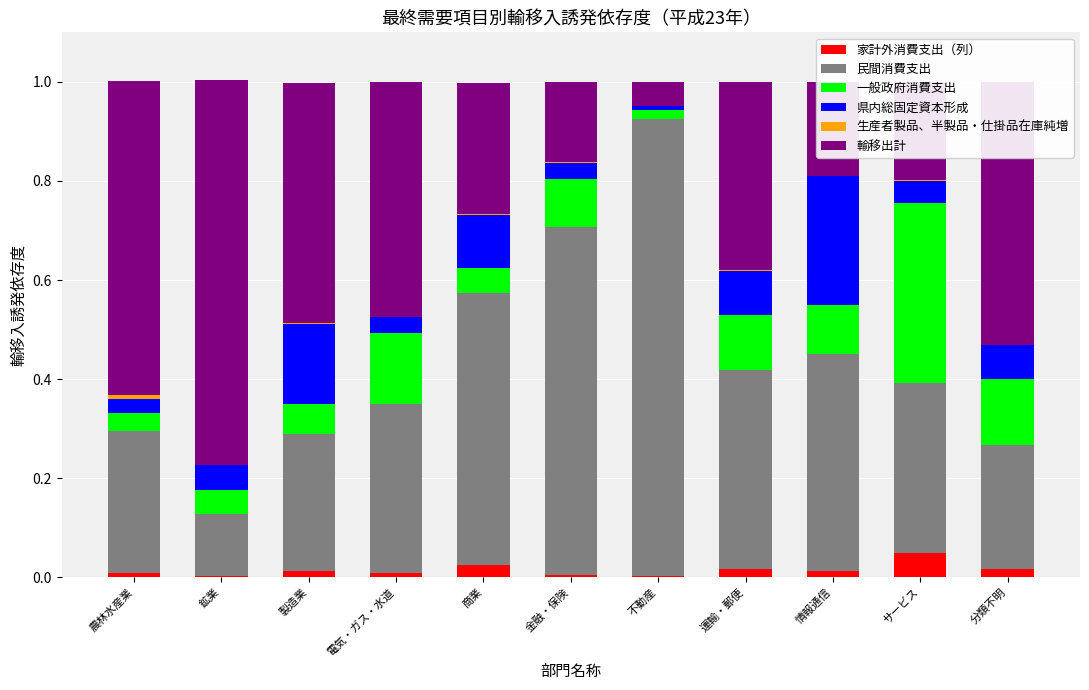

True or false: 家計外消費支出（列） has a value of 0.1 at サービス.

False